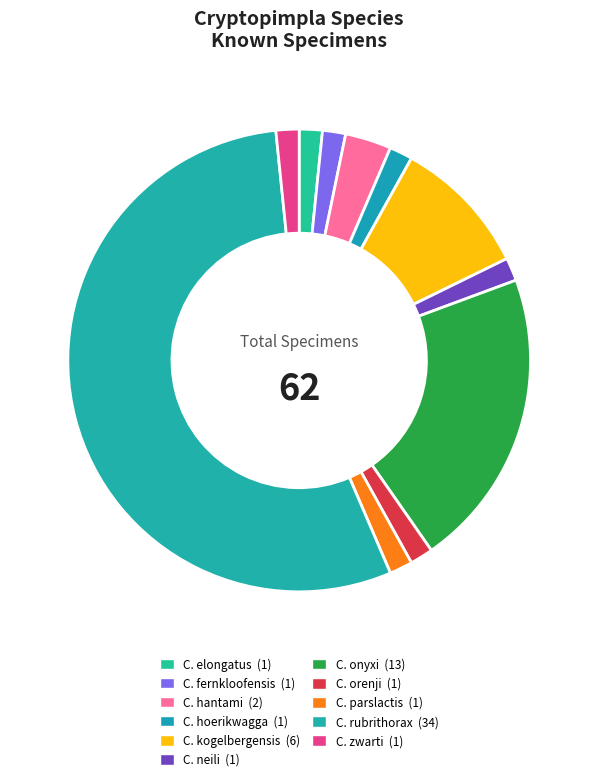

True or false: C. elongatus accounts for 2% of the total.

True